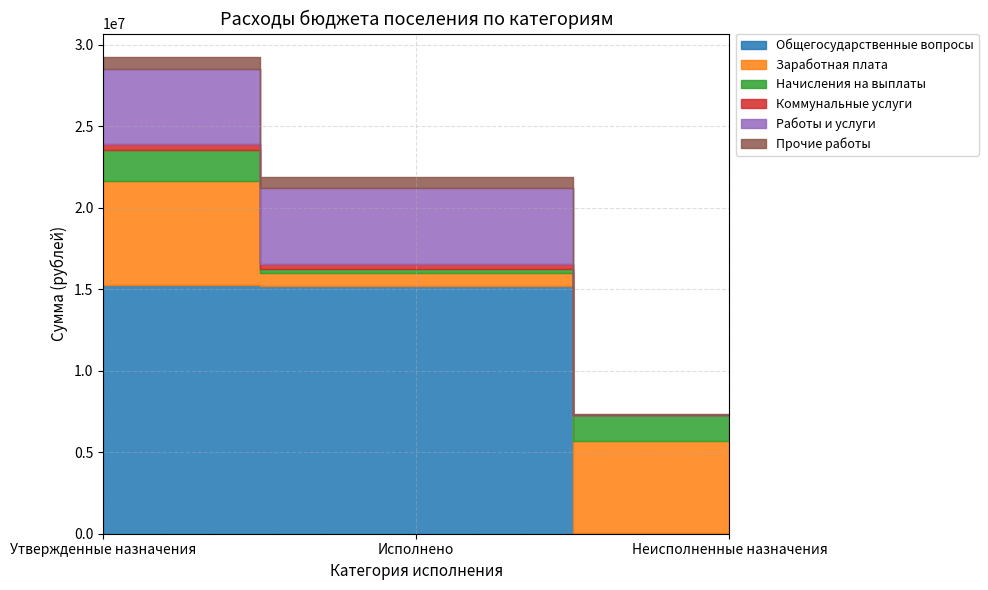

At which category is the sum across all series the highest?

Утвержденные назначения